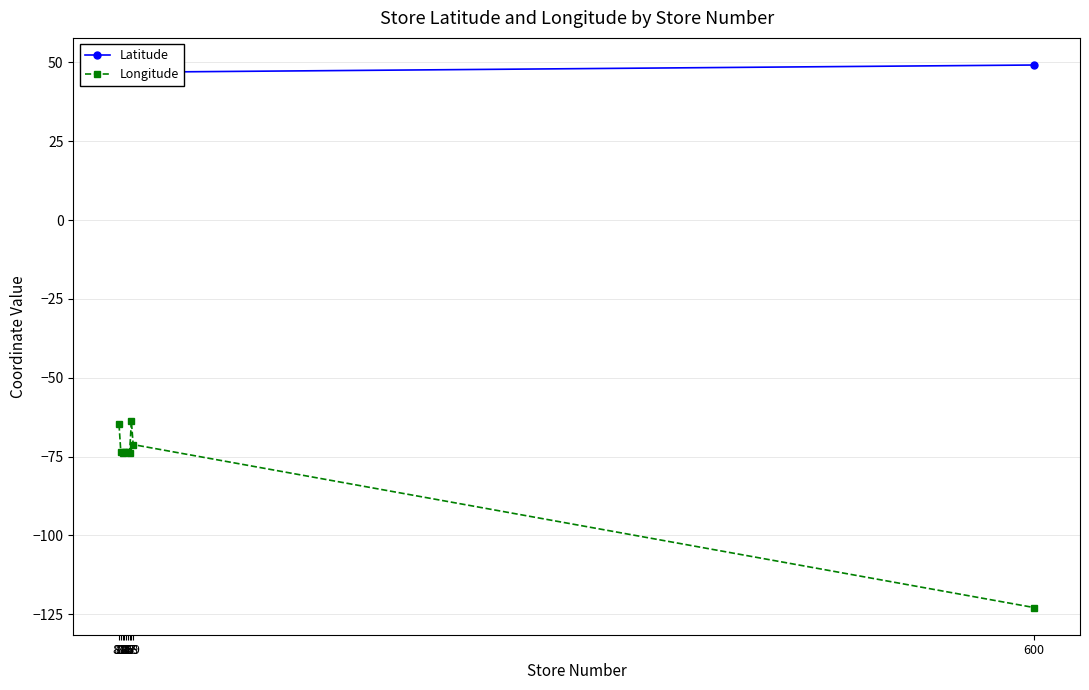

The Latitude series shows 45.5 at 82. True or false?

True